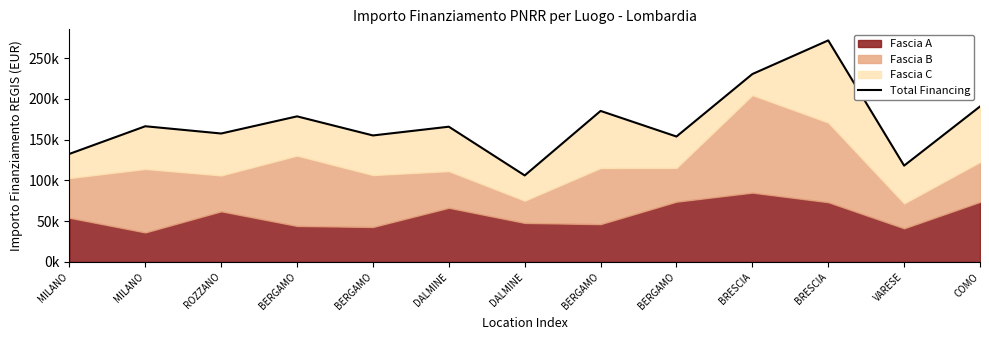

Reading right to left, what are all the values shown in this chart?

190774.1	118142.1	271909.2	230603.6	153896.1	185315.9	106115.6	165949.9	155210.6	178652.1	157603.3	166505.7	132561.9